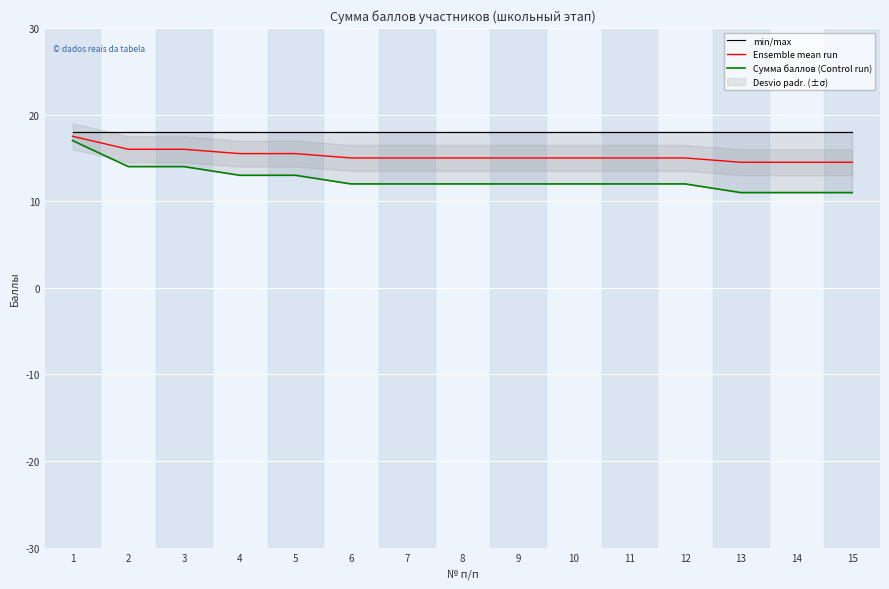

What is the value of the Ensemble mean run point at the 1st from the left?

17.5